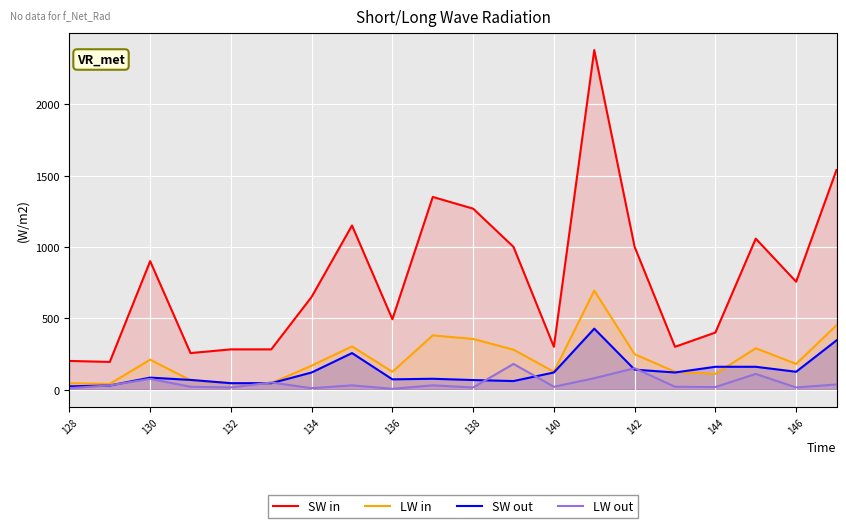

Which series changed the most between 132 and 136?

SW in